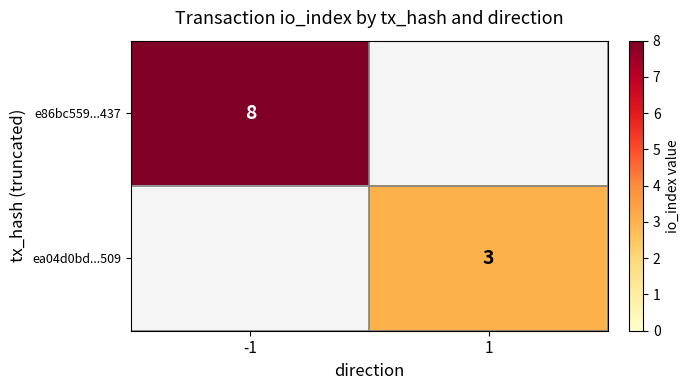

The value of e86bc559...437 at -1 is 3. True or false?

False